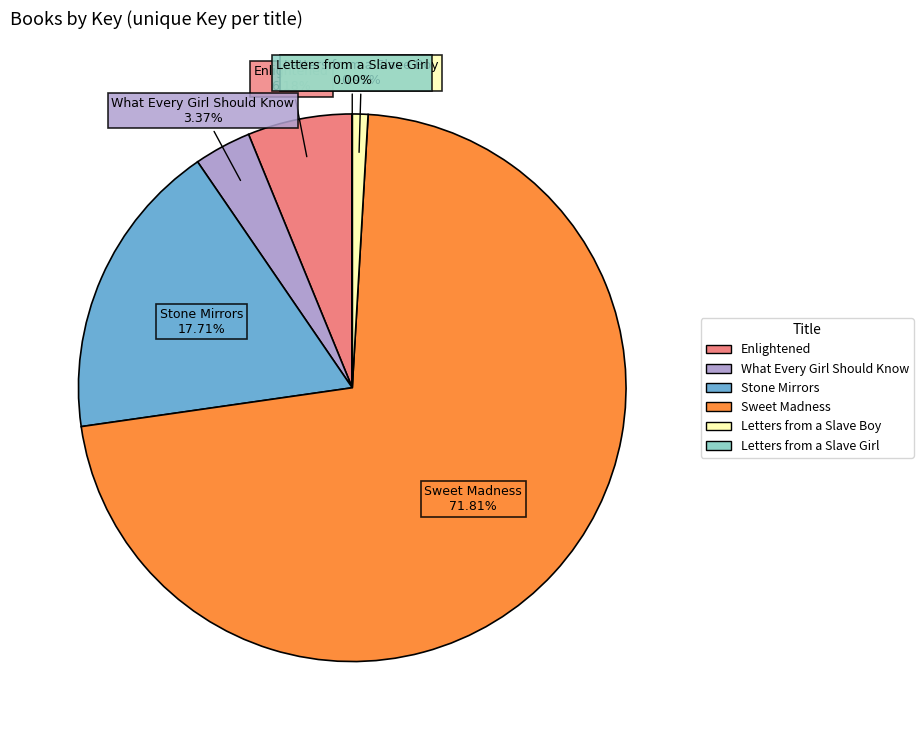

Is the sum of Stone Mirrors and Enlightened greater than half?

No